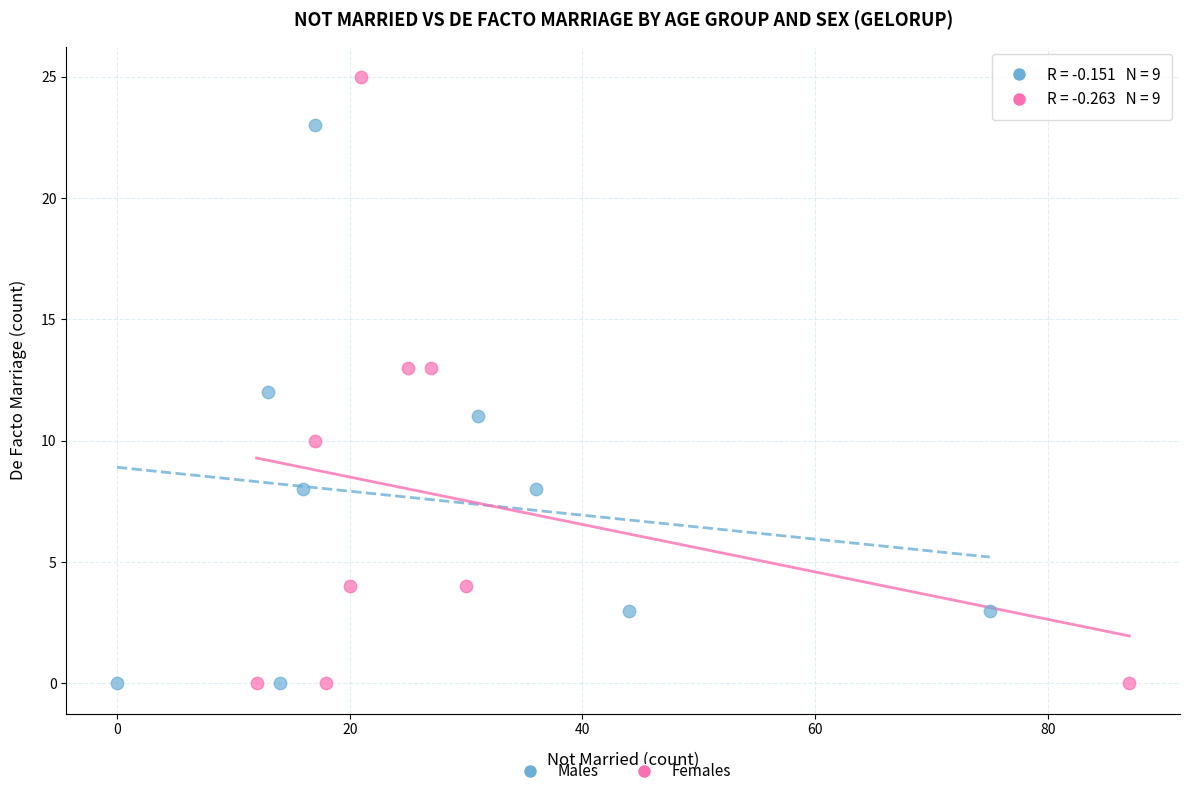

Which series reaches the maximum Y coordinate?

Females